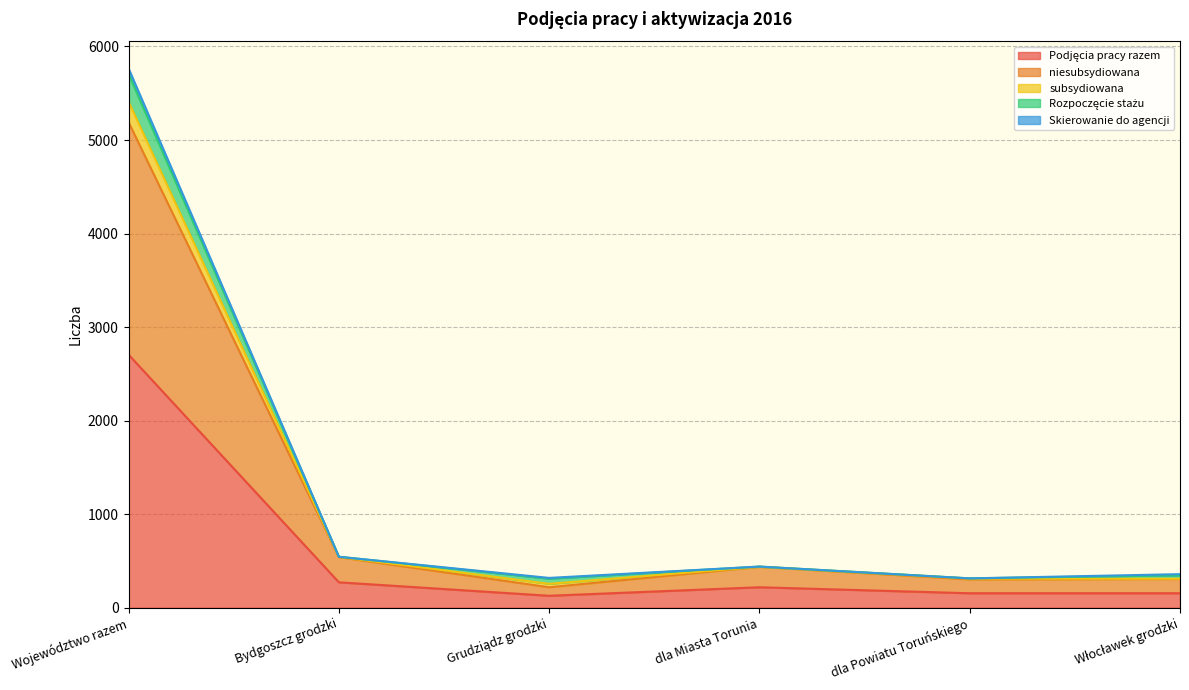

At which category is the sum across all series the highest?

Województwo razem